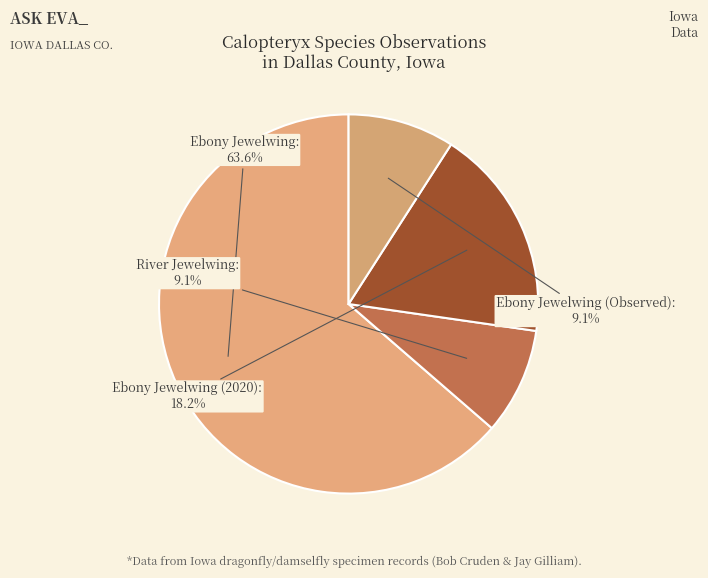

Count the number of slices in the pie.

4